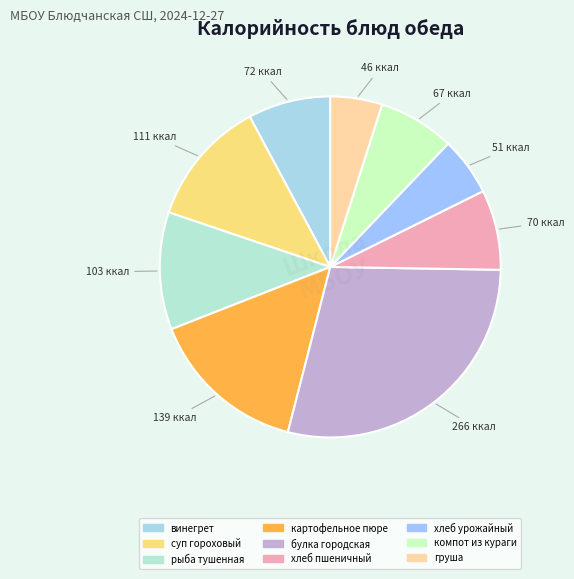

Does компот из кураги represent more than half of the total?

No